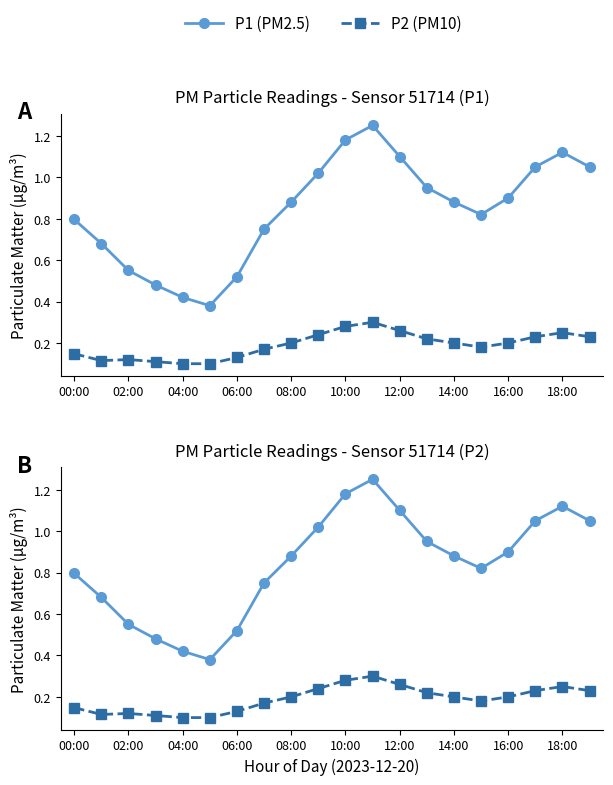

What is the difference between the maximum and minimum values in the P2 (PM10) series?

0.2